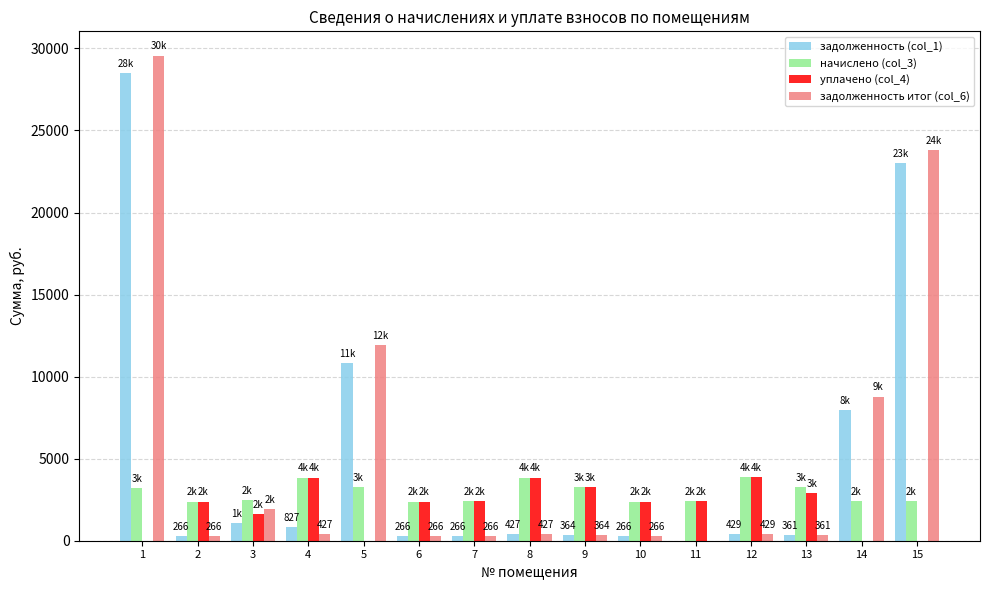

What is the total value across all series at 1?

61273.5